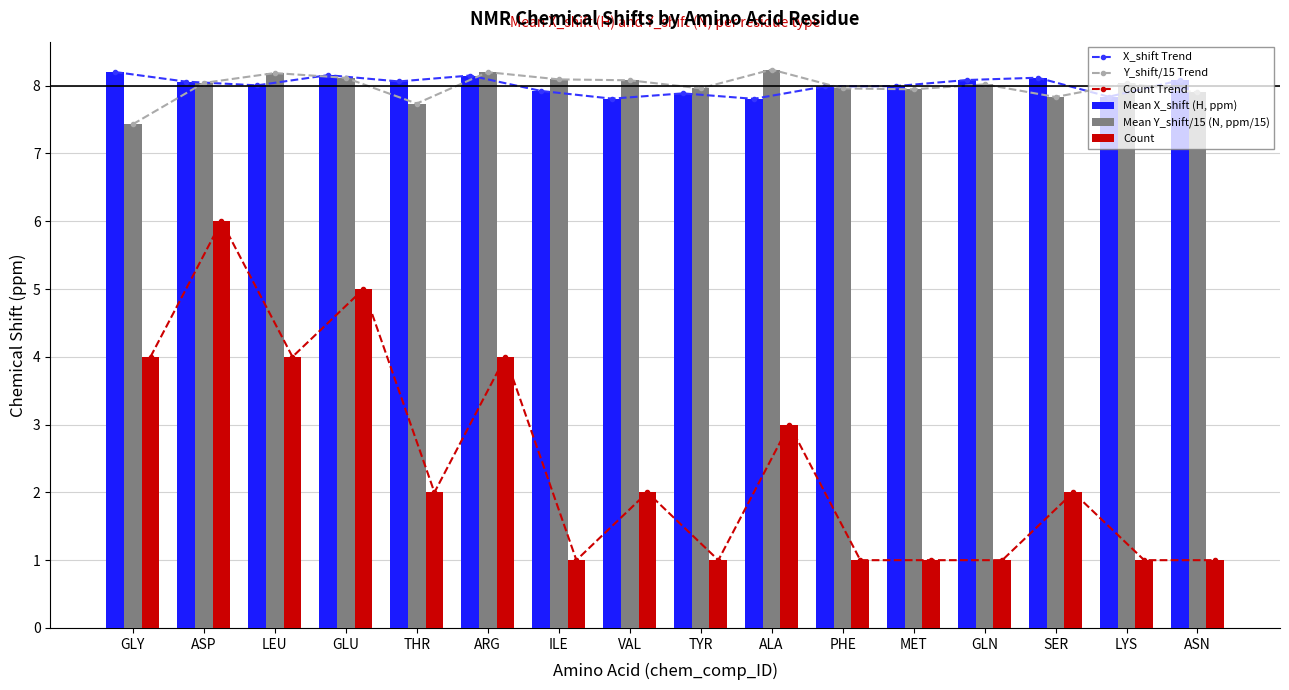

What is the difference between the maximum and second lowest values in the Mean Y_shift/15 (N, ppm/15) series?

0.5